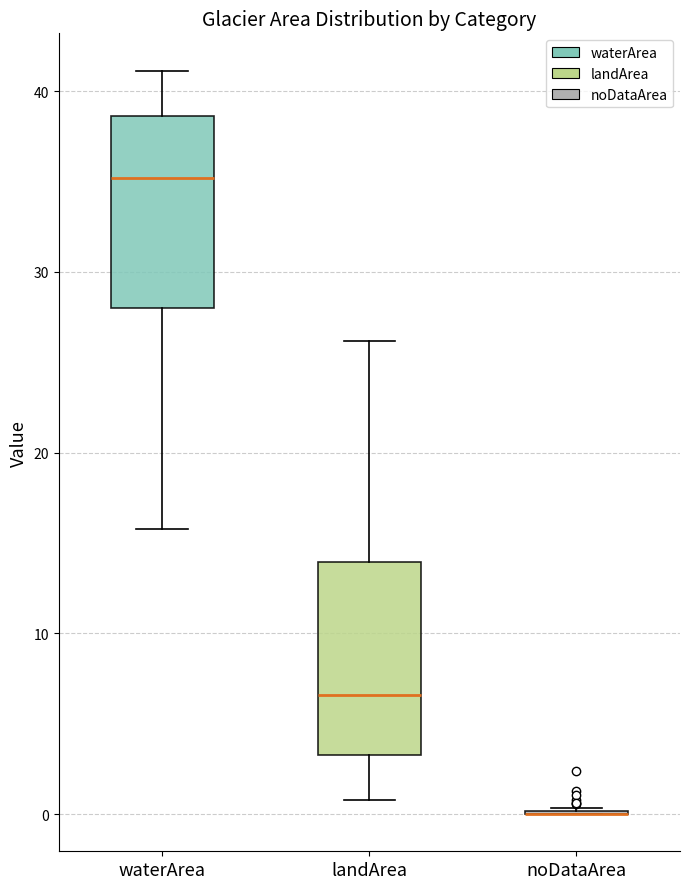

Reading left to right, read every box against the y-axis: the position of its median line, the range the box covers, and the ends of its whiskers. The values are not printed on the chart, so give them approximately, as read against the axis.

waterArea: median 35, box 28 to 39, whiskers 16 to 41
landArea: median 7, box 3 to 14, whiskers 1 to 26
noDataArea: box collapsed to a line at 0, whiskers 0 to 0